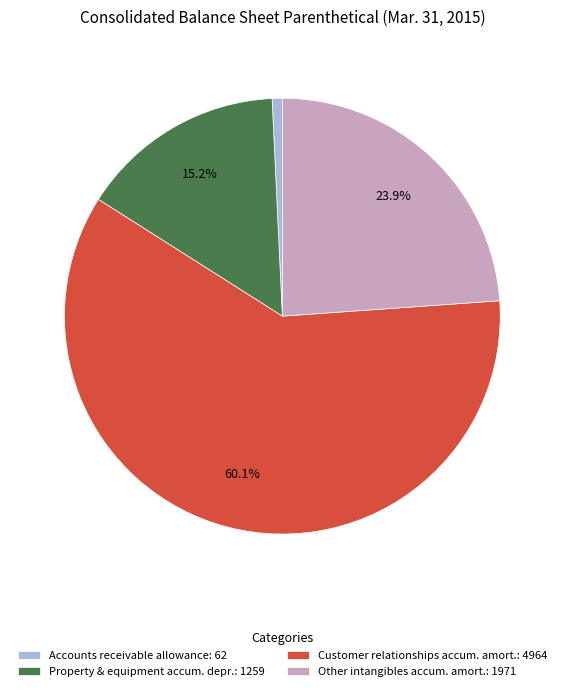

Which category has the smallest portion of the pie?

Accounts receivable allowance: 62